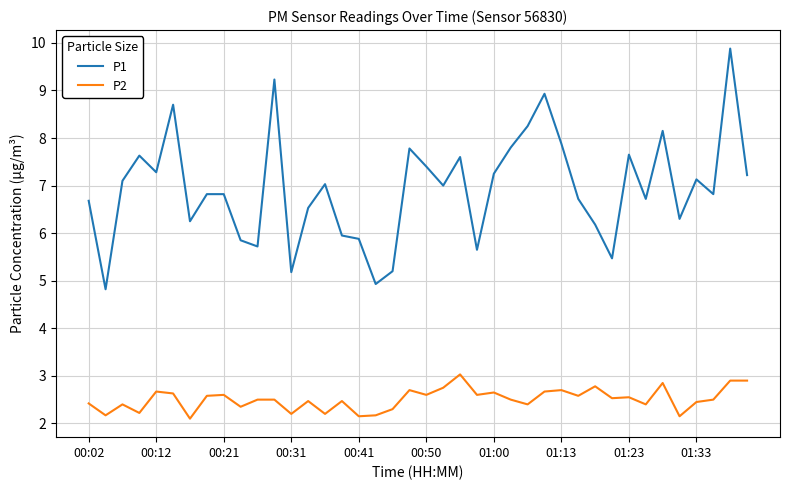

Which series has the largest range (max minus min)?

P1